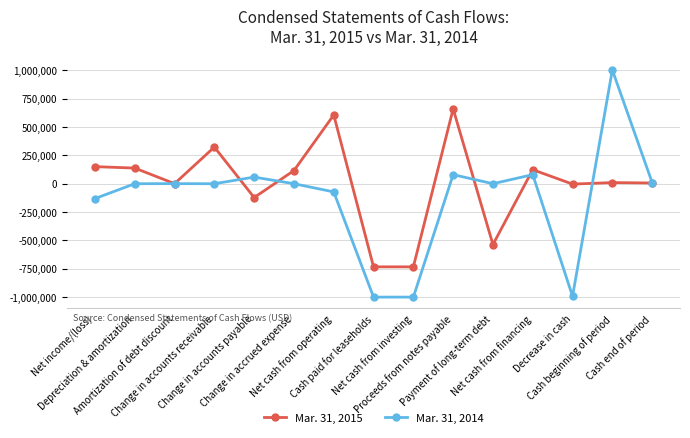

The Mar. 31, 2014 series shows 58265 at Change in accounts payable. True or false?

True